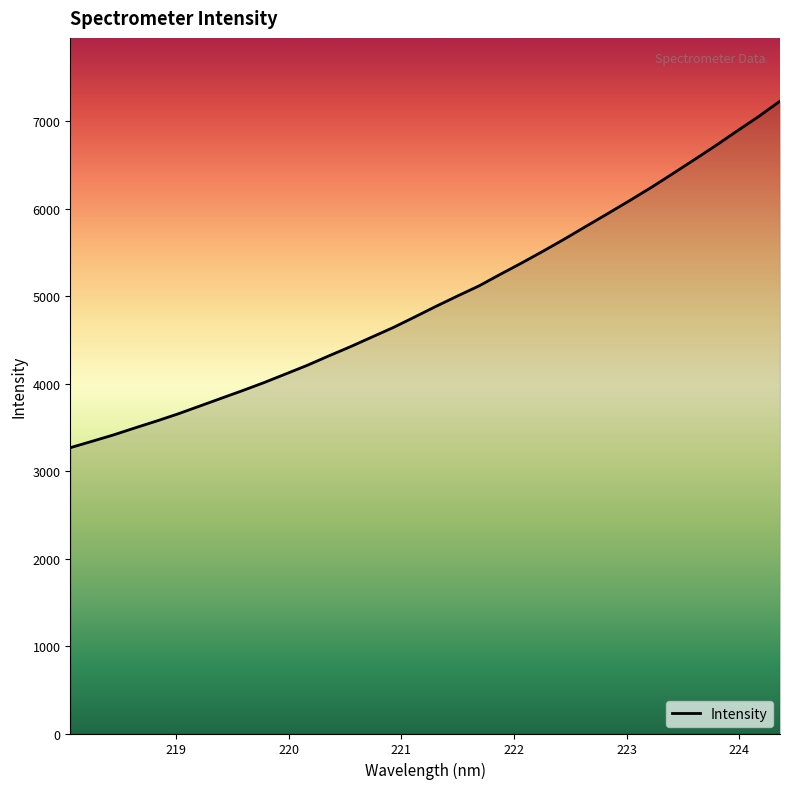

What is the greatest value displayed?

7229.2